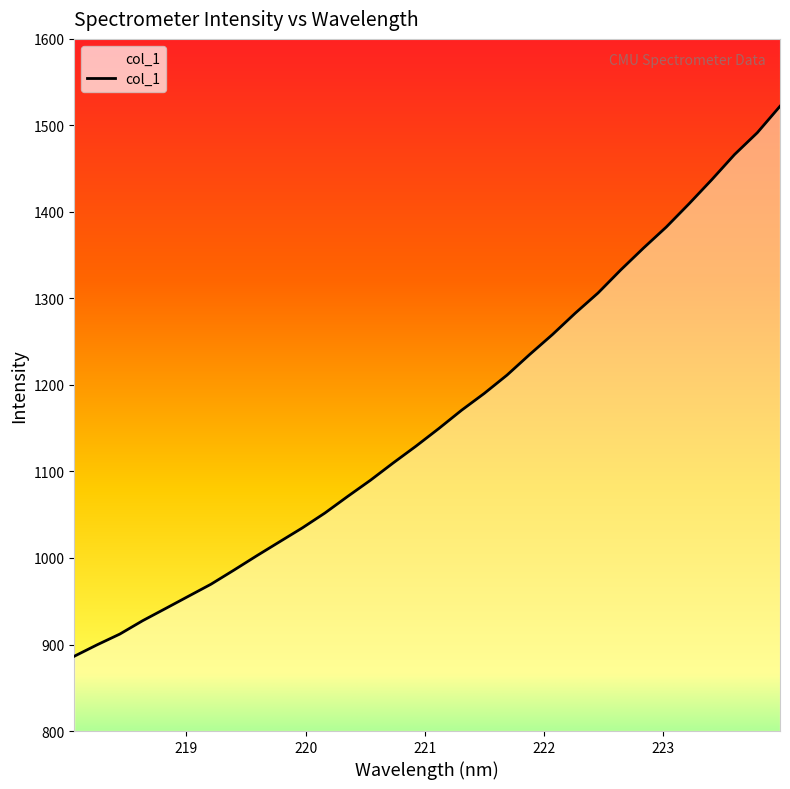

What is the maximum value shown in the chart?

1522.1